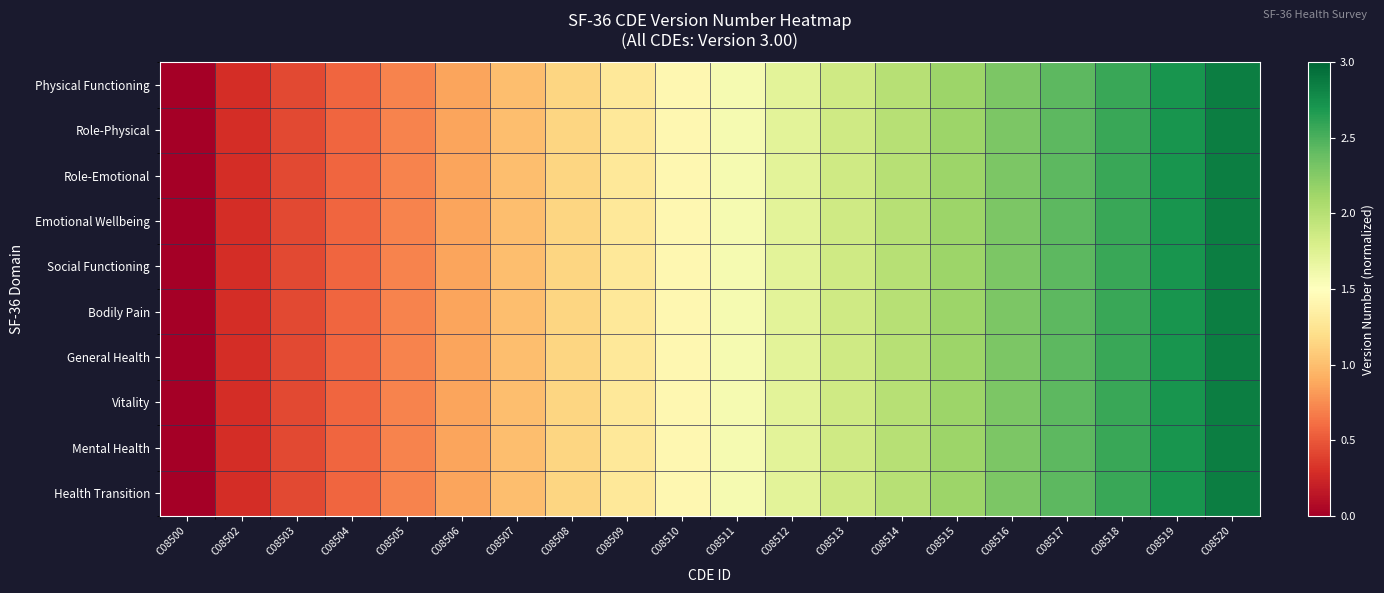

Between C08519 and C08507, which is larger?

C08519